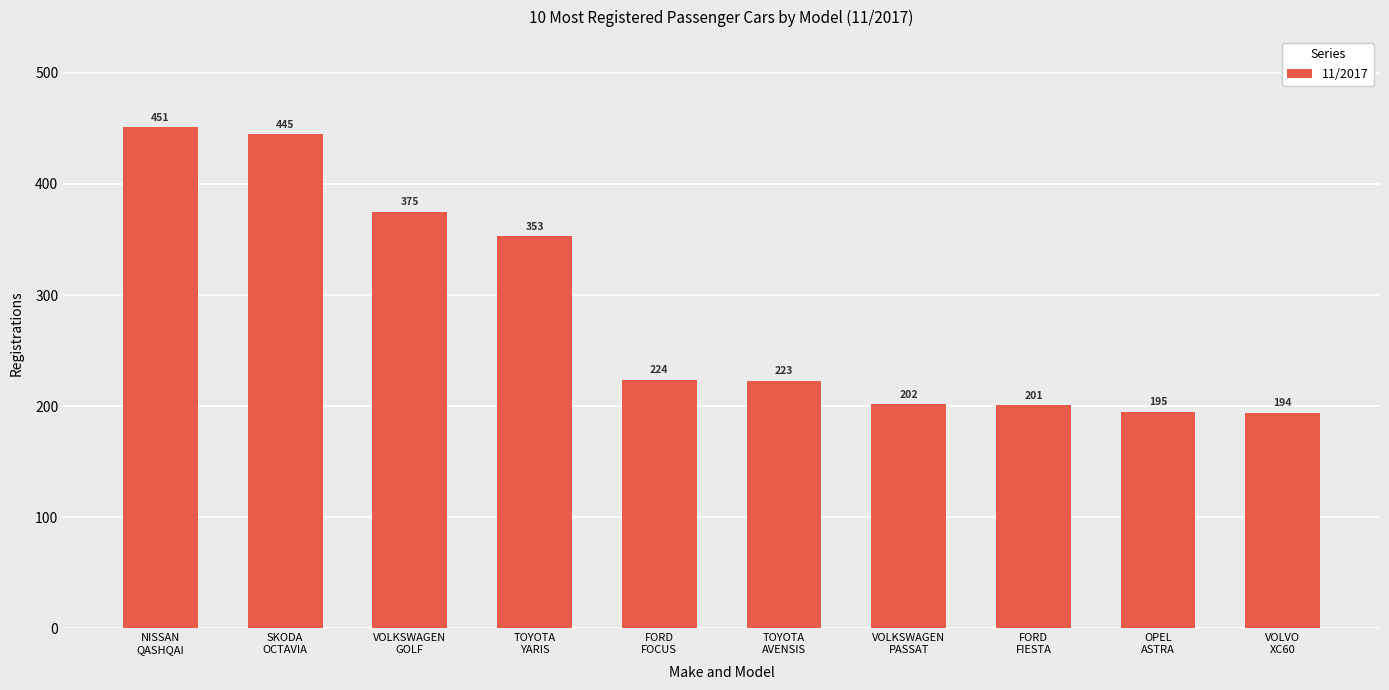

What is the change in value from VOLKSWAGEN
GOLF to OPEL
ASTRA?

-180